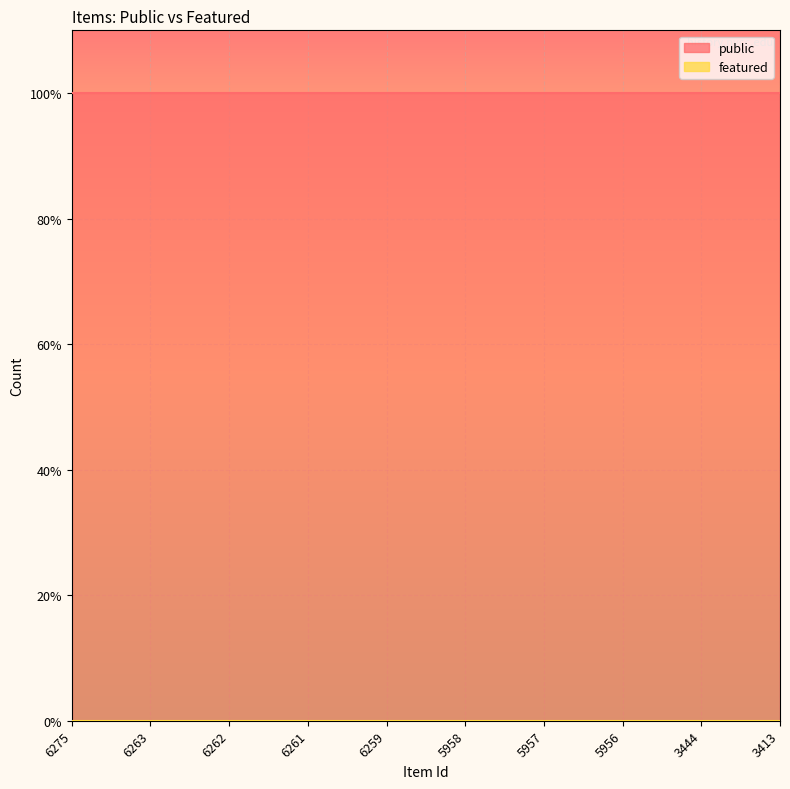

True or false: featured and public intersect in this chart.

False